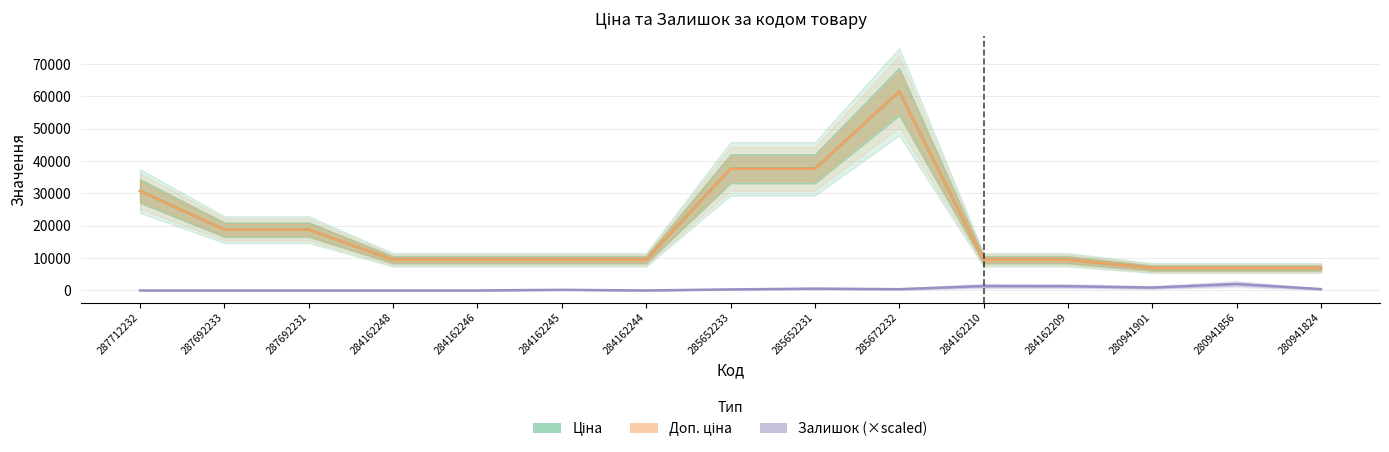

What is the average value of the Ціна series?

18839.3